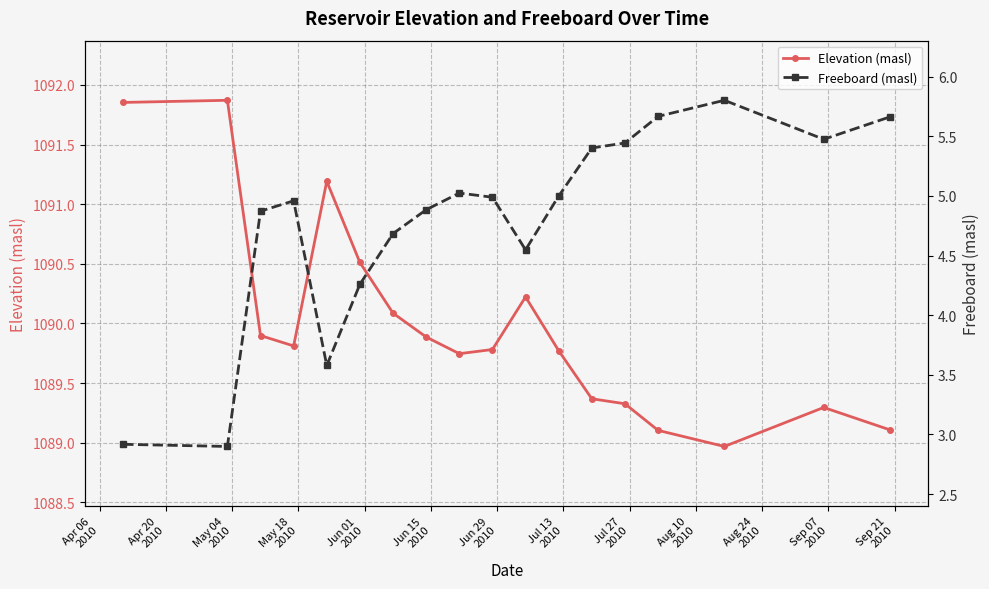

How many values in the Elevation (masl) series exceed 1089?

17